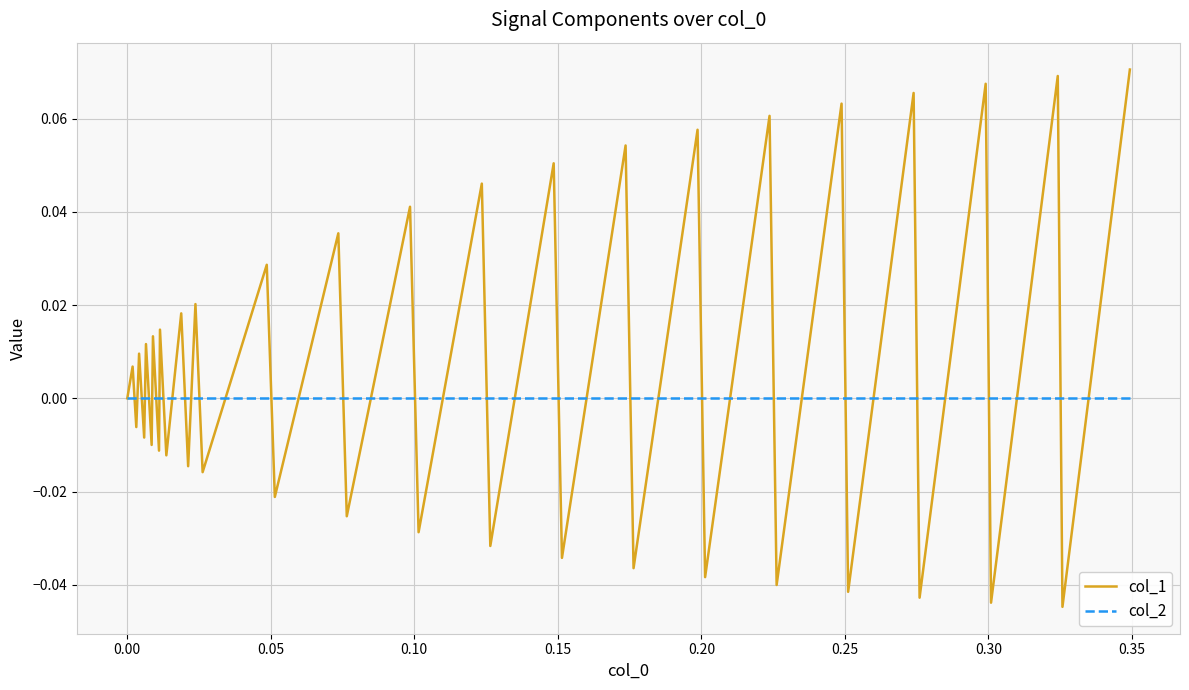

Which series has the widest spread of values?

col_1